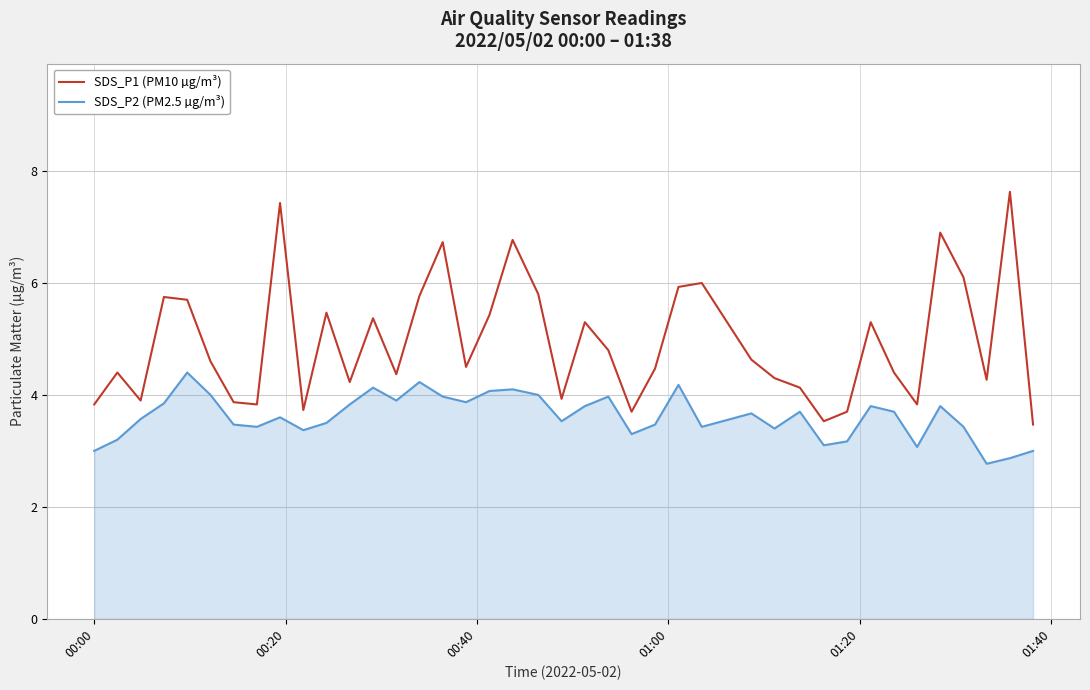

What are all the series names shown in the legend?

SDS_P1 (PM10 µg/m³), SDS_P2 (PM2.5 µg/m³)